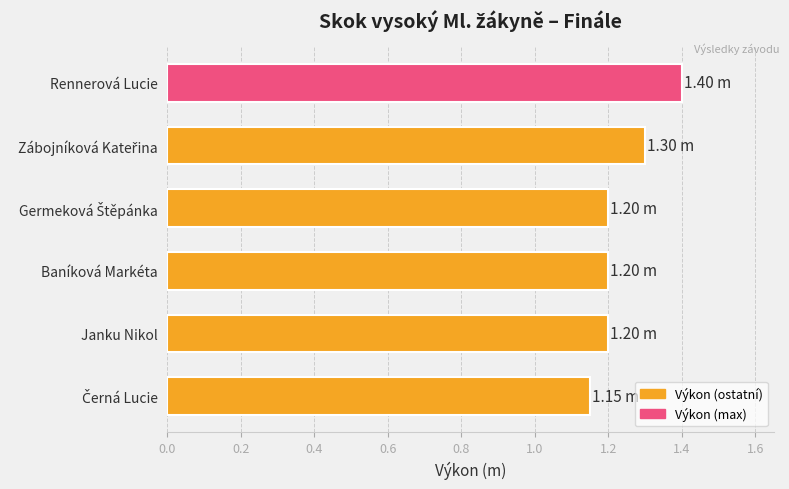

What is the ratio of the value at Janku Nikol to the value at Rennerová Lucie?

0.9